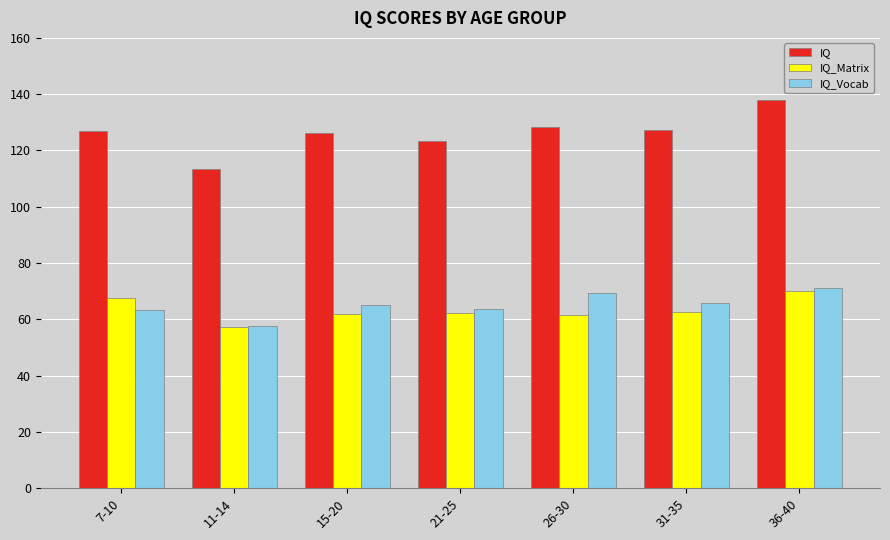

The IQ series shows 174.0 at 11-14. True or false?

False